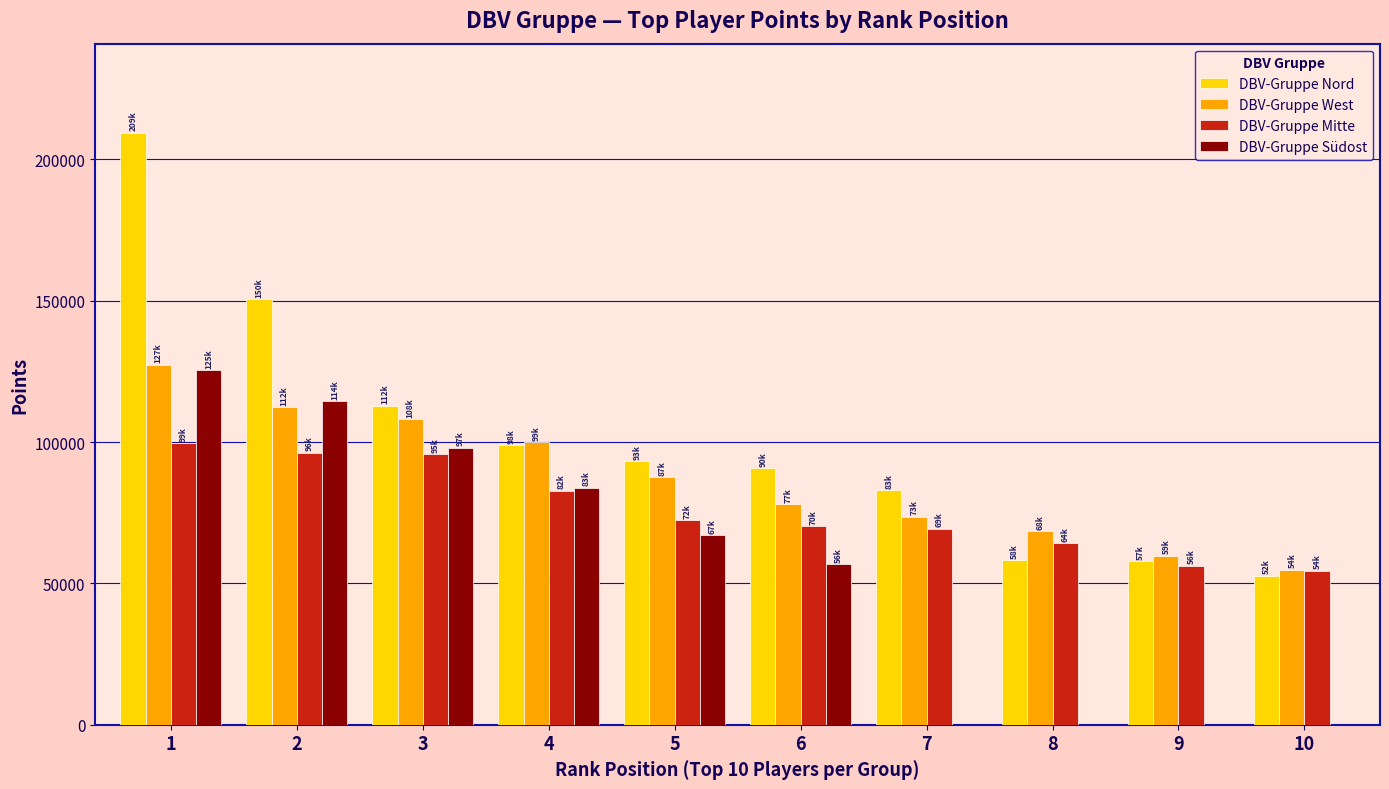

At which category is the sum across all series the highest?

1